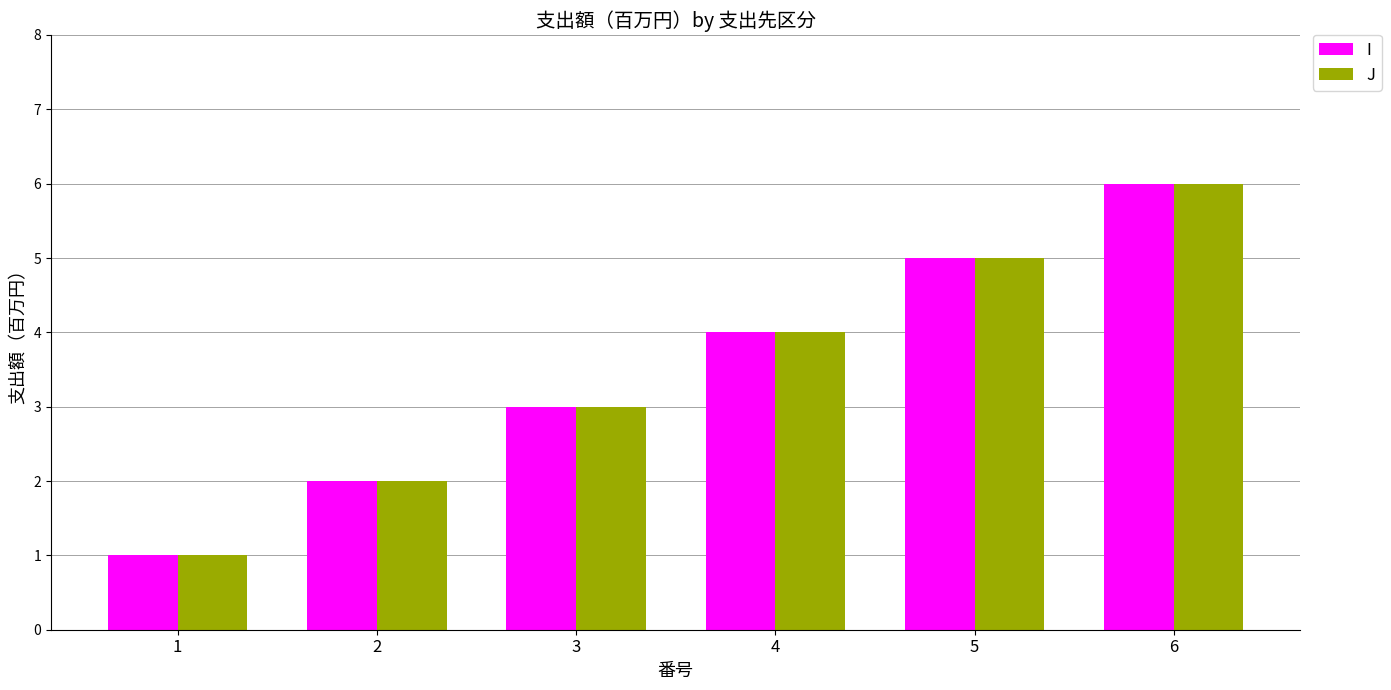

Reading left to right, transcribe all the data shown in this chart.

I: 1=1	2=2	3=3	4=4	5=5	6=6
J: 1=1	2=2	3=3	4=4	5=5	6=6